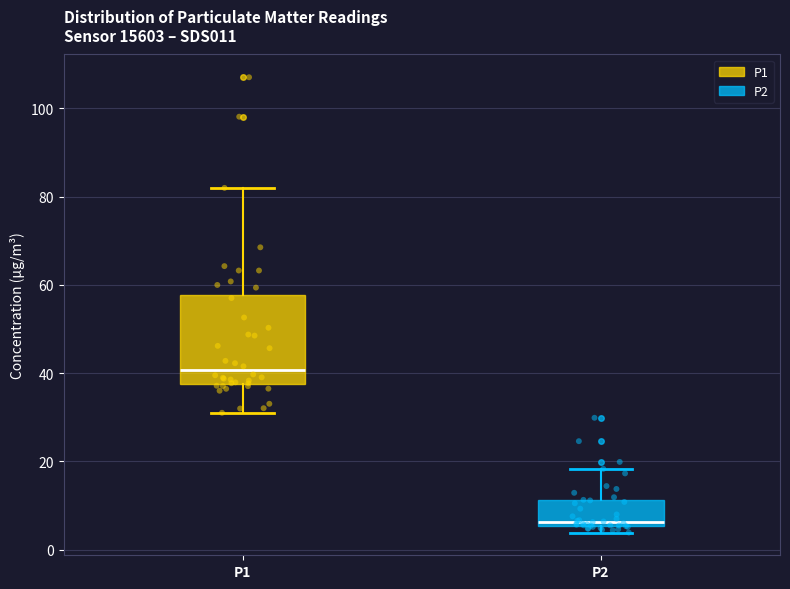

Where does the upper whisker of the box for P1 end on the y-axis? The values are not printed on the chart, so give them approximately, as read against the axis.

82